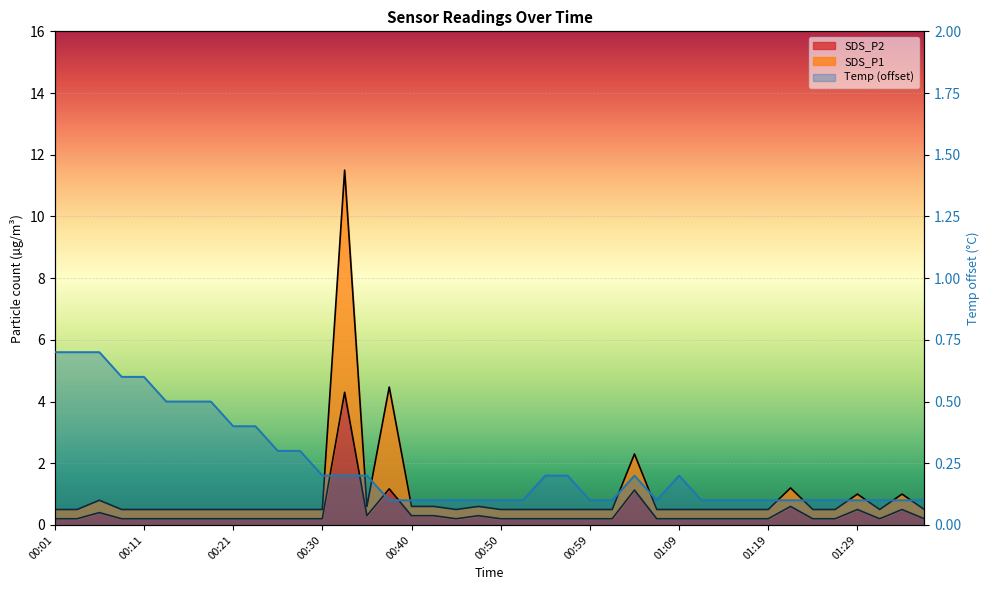

Is it true that the value at 38 is 0.1?

False